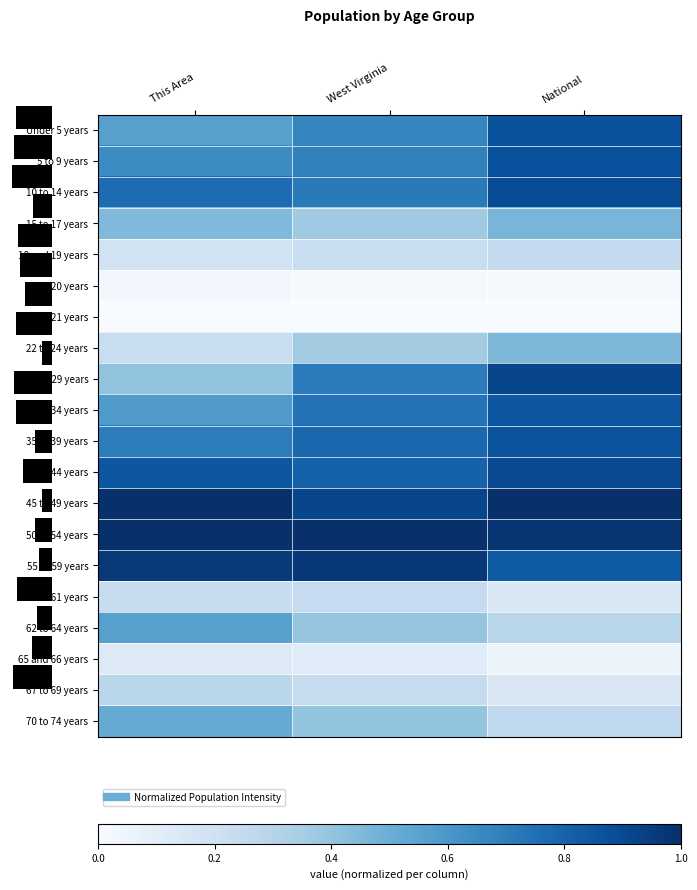

How many categories are shown in the chart?

3